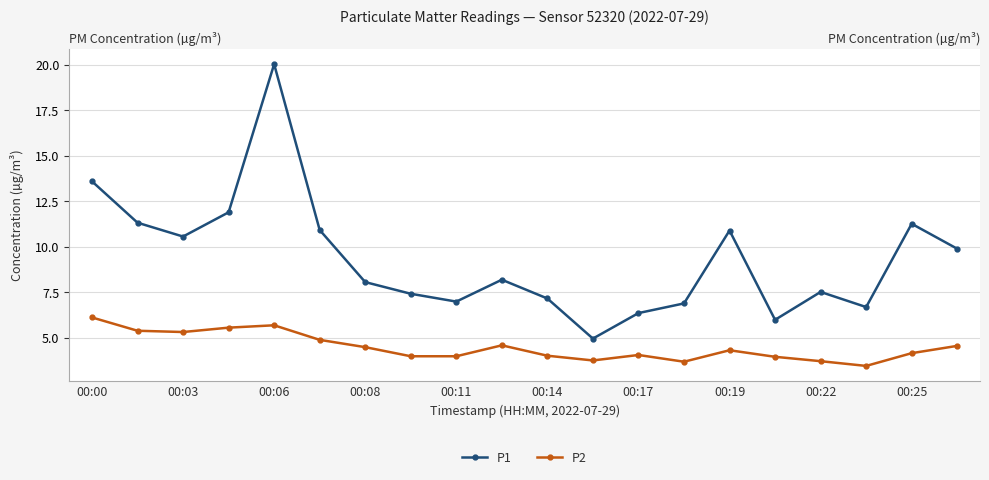

What is the greatest value displayed?

20.0